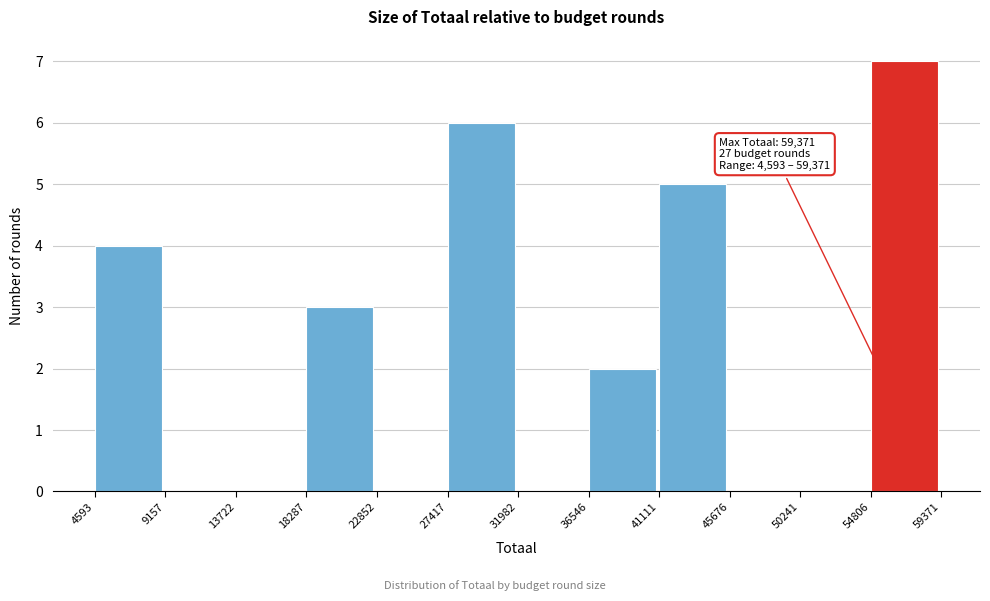

Which range on the x-axis has the tallest bar?

54806 to 59371